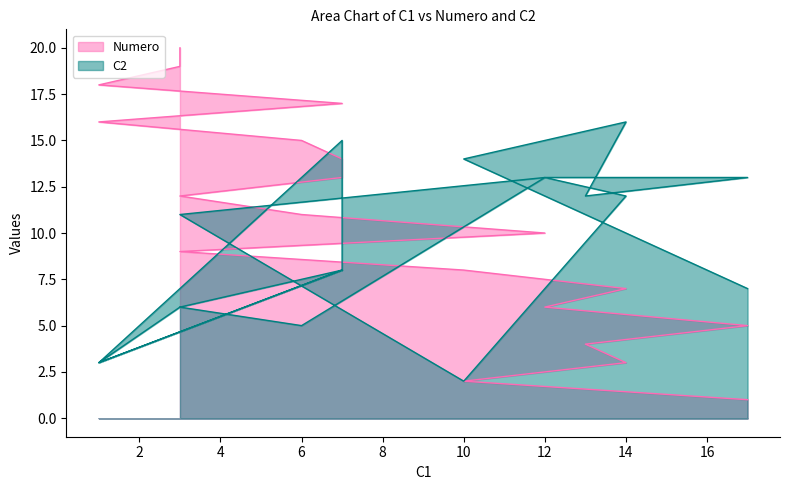

At 19, list the series in order from smallest to largest.

C2, Numero